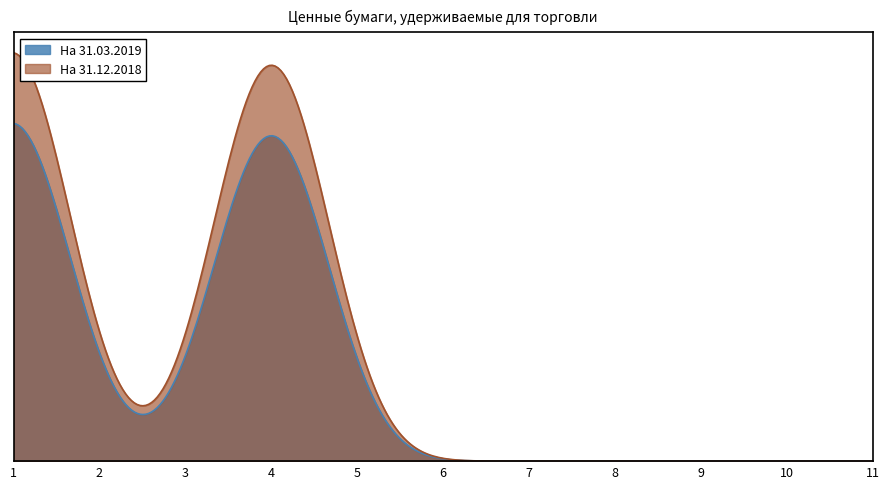

What are all the series names shown in the legend?

На 31.03.2019, На 31.12.2018